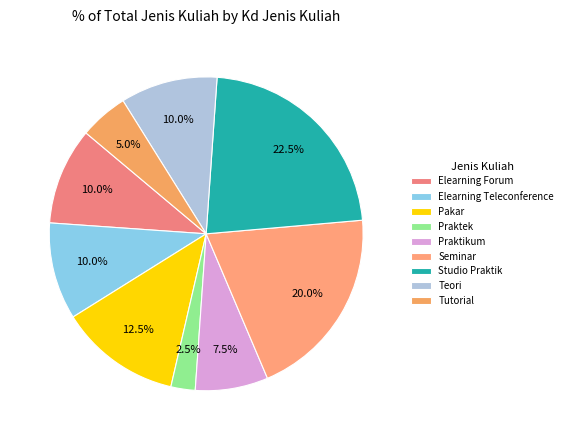

To the nearest percent, what is the difference between the Praktikum and Seminar slice percentages?

12%